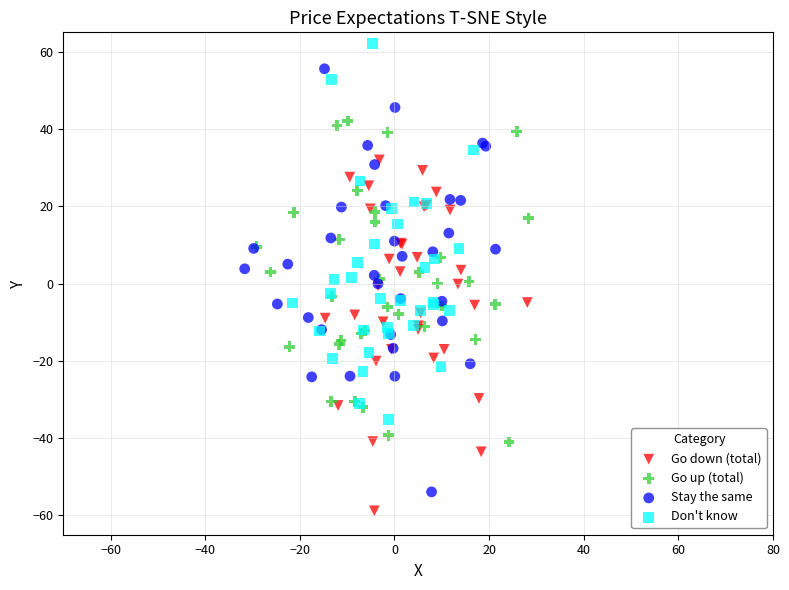

Which series has the widest spread of Y values?

Don't know